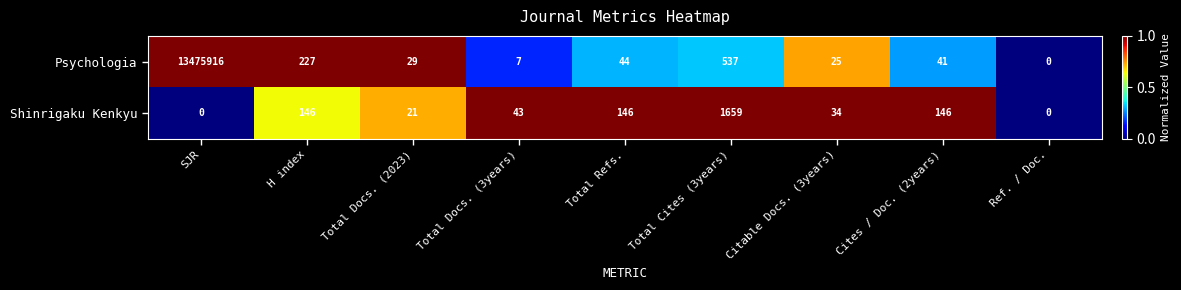

How many positive values does the Shinrigaku Kenkyu series have?

7